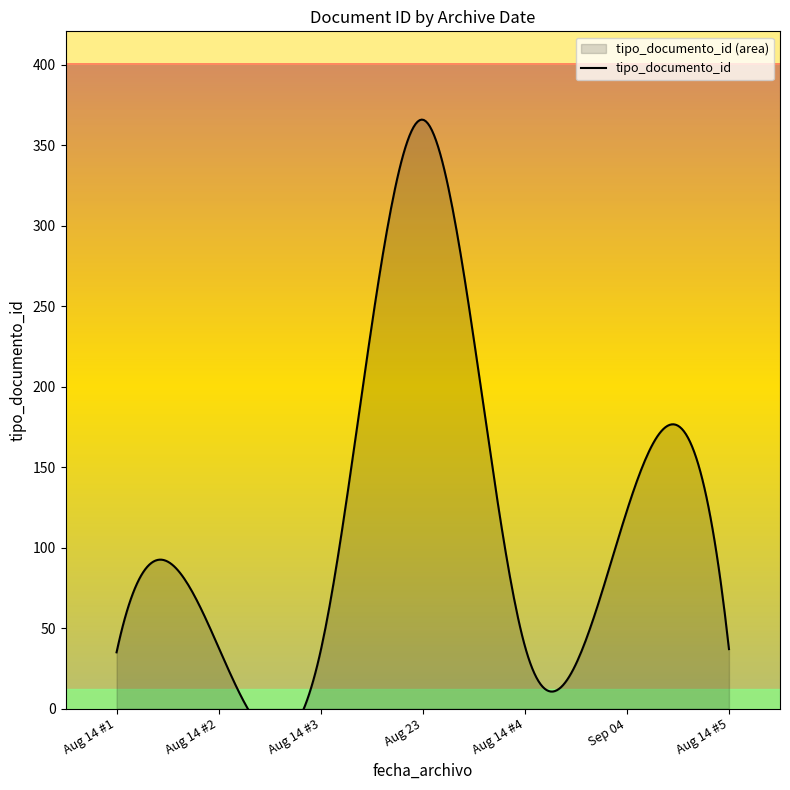

Approximately how many times larger is the value at 2018-08-23 16:42:02 compared to 2018-08-14 08:57:16?

10.5